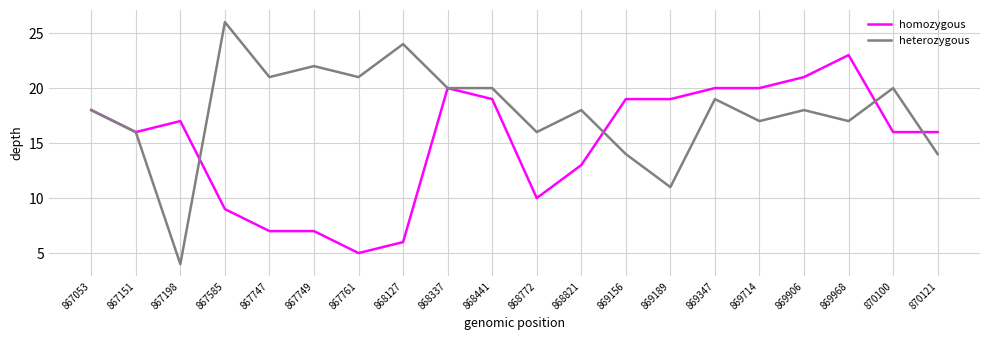

List the series in order of their overall mean, highest first.

heterozygous, homozygous